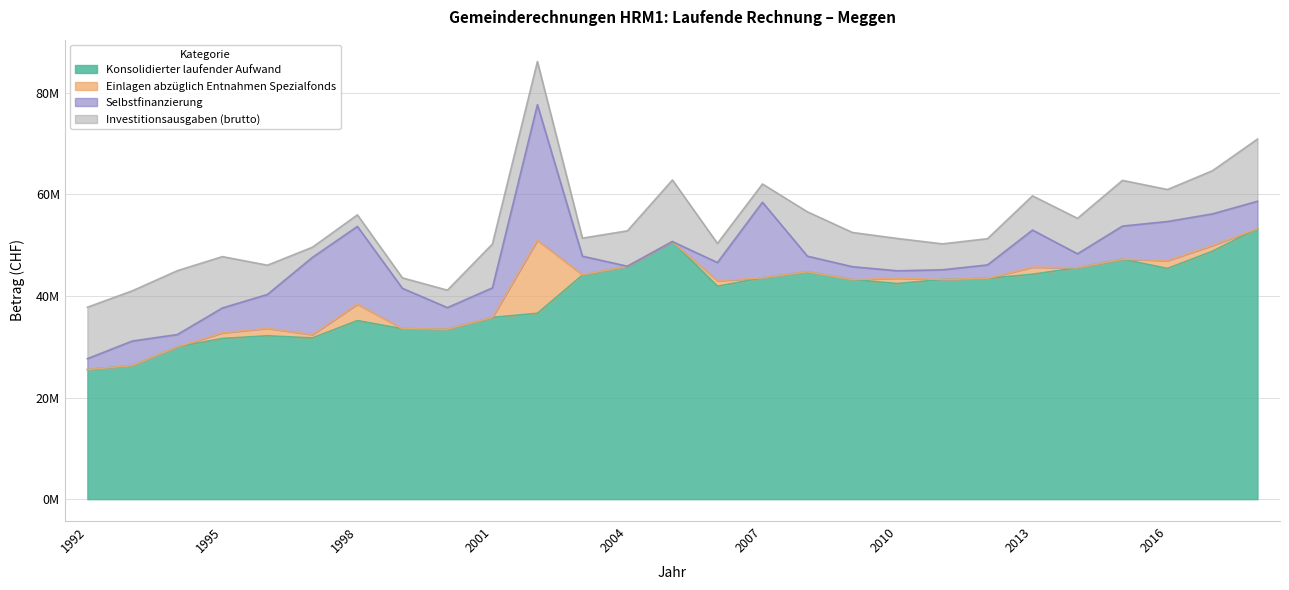

Is the value of Investitionsausgaben (brutto) at 2009 greater than the value of Konsolidierter laufender Aufwand at 2002?

No